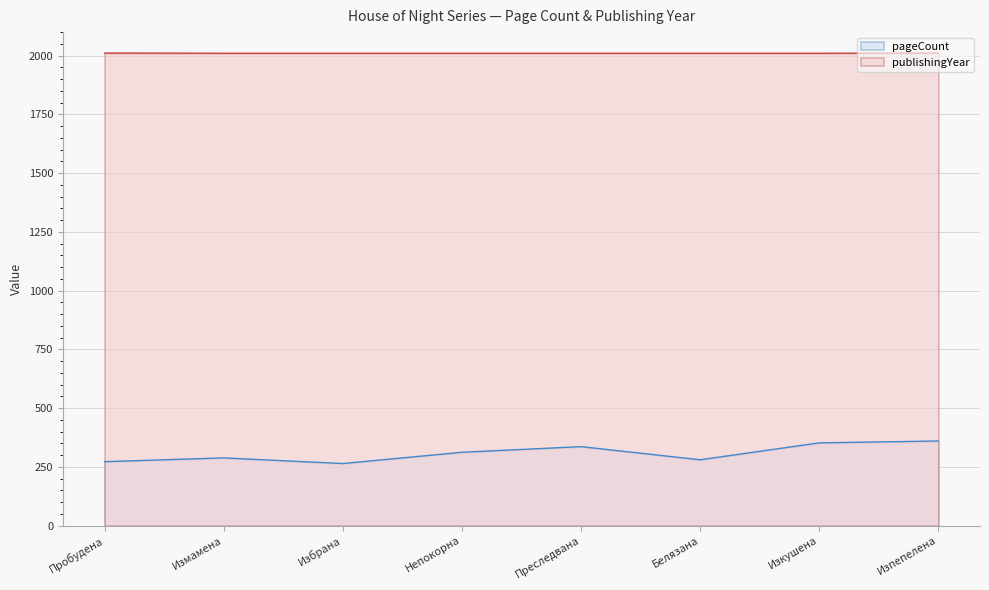

What are all the series names shown in the legend?

pageCount, publishingYear